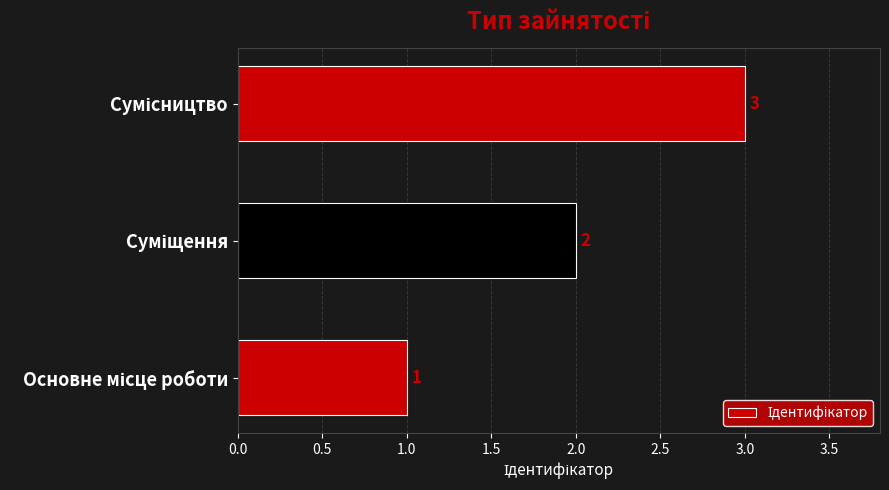

How many values are between 1 and 3?

3